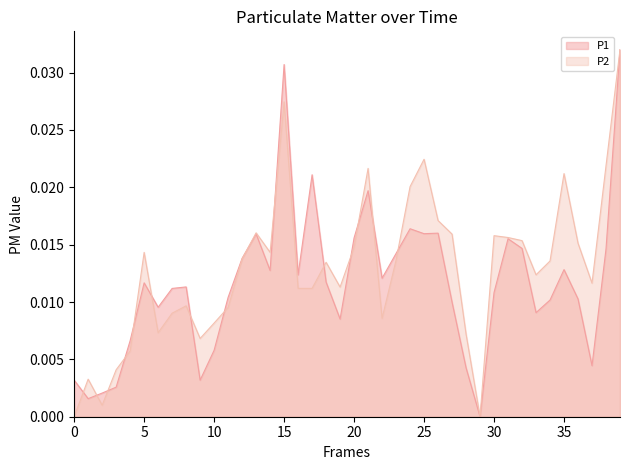

The P2 series shows 0.0 at 00:12. True or false?

True